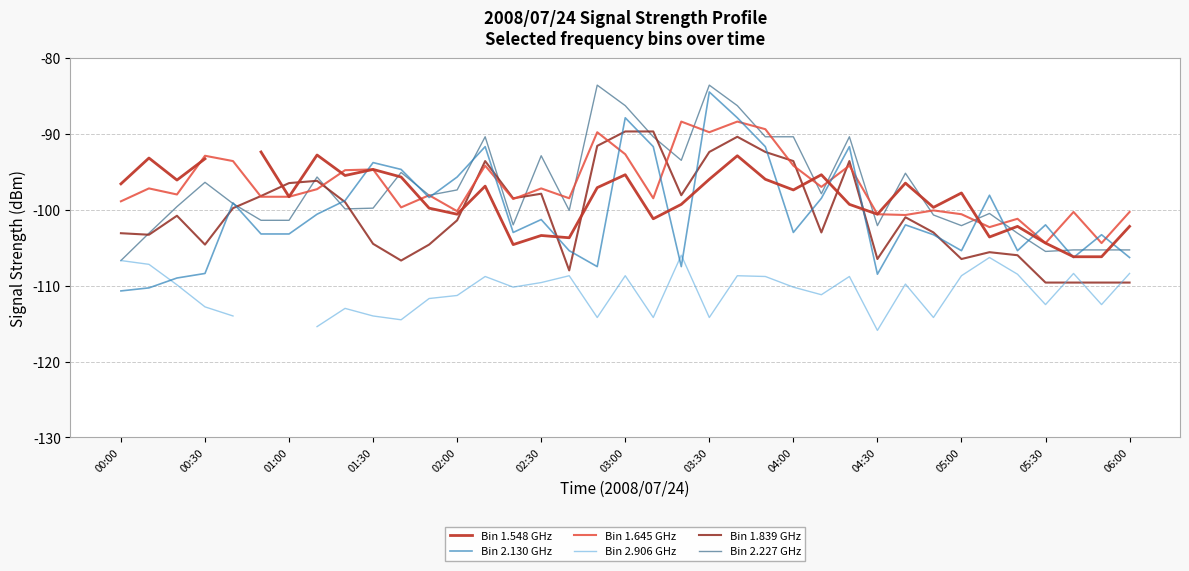

What is the total value across all series at 20?

-592.8